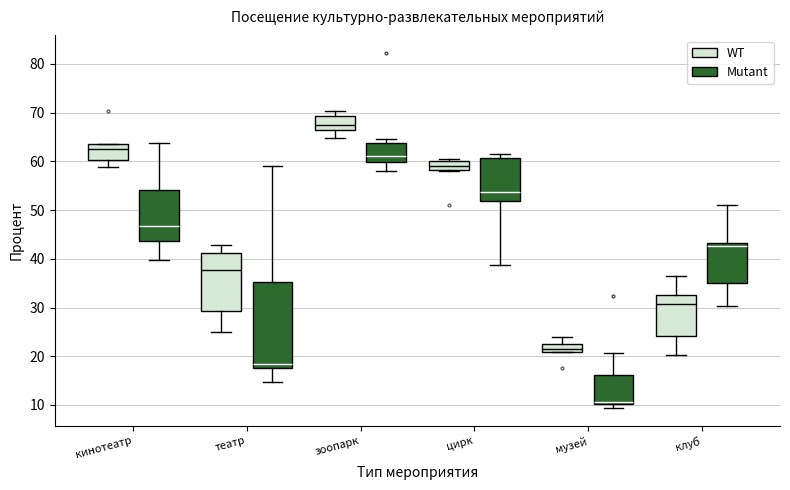

Comparing the boxes themselves (not the whiskers), which one is the tallest?

театр (Mutant)